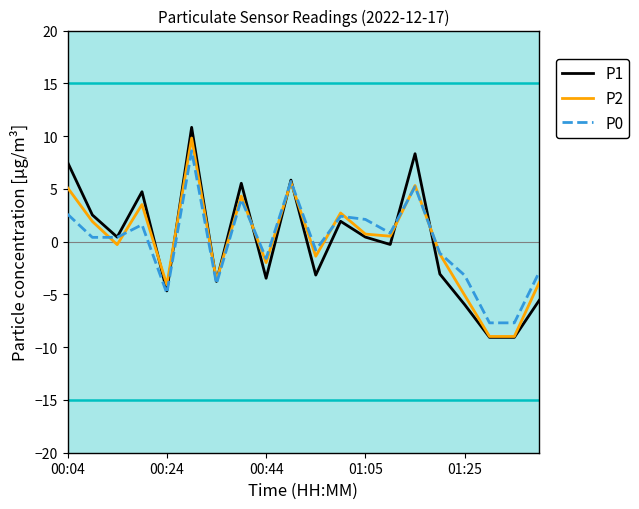

At how many categories does at least one series exceed -7?

18